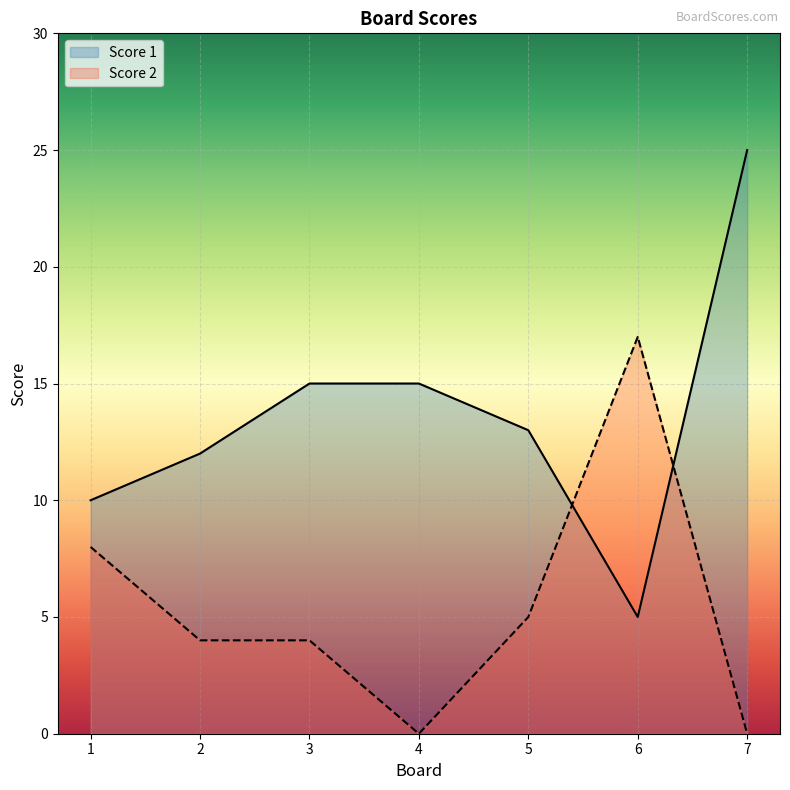

At which category is the sum across all series the highest?

7